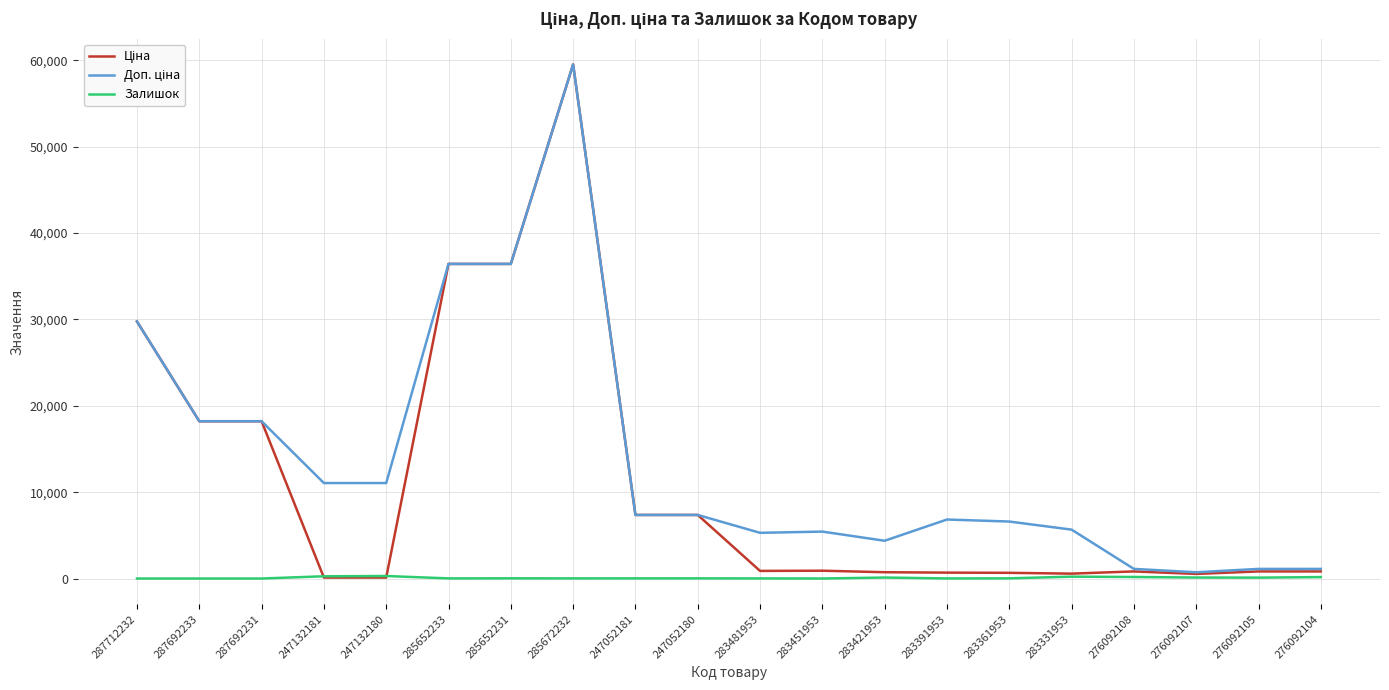

At which category is the sum across all series the highest?

285672232